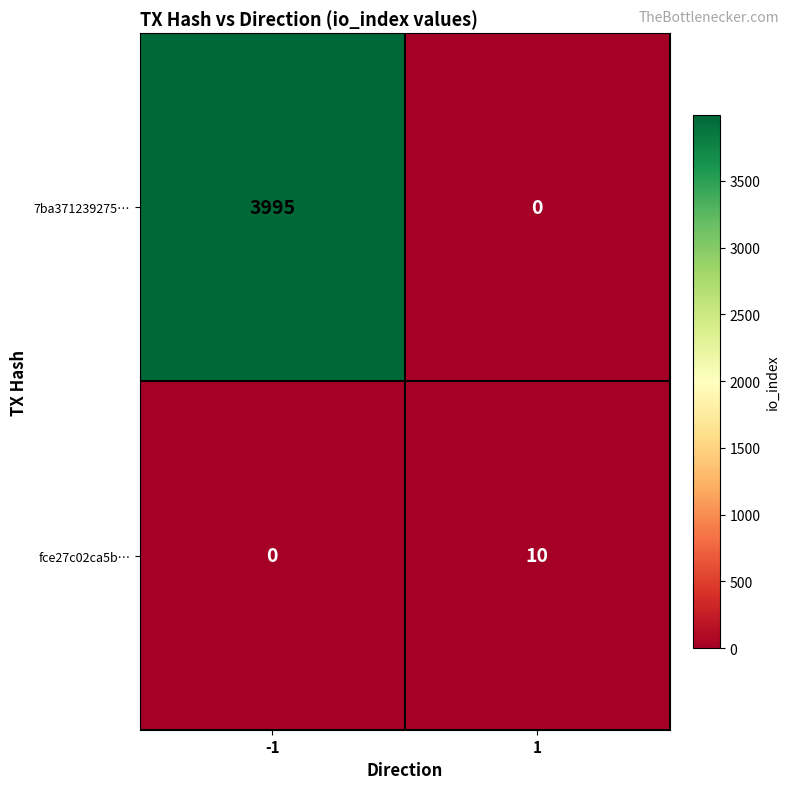

What is the sum of the 7ba371239275… values at 1 and -1?

3995